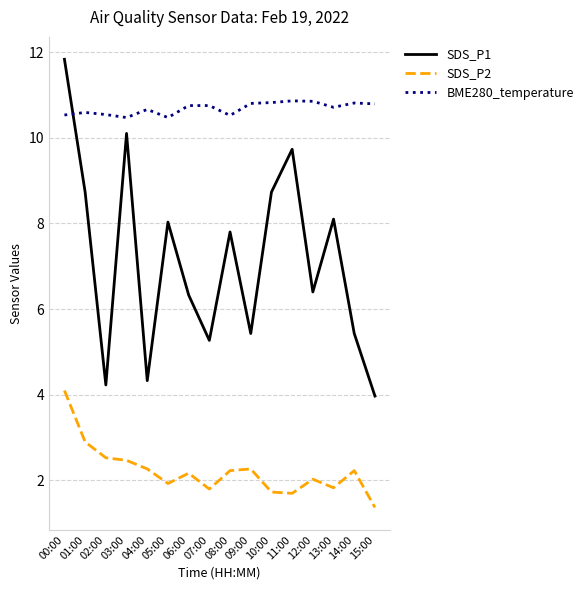

At how many categories does at least one series exceed 4?

16